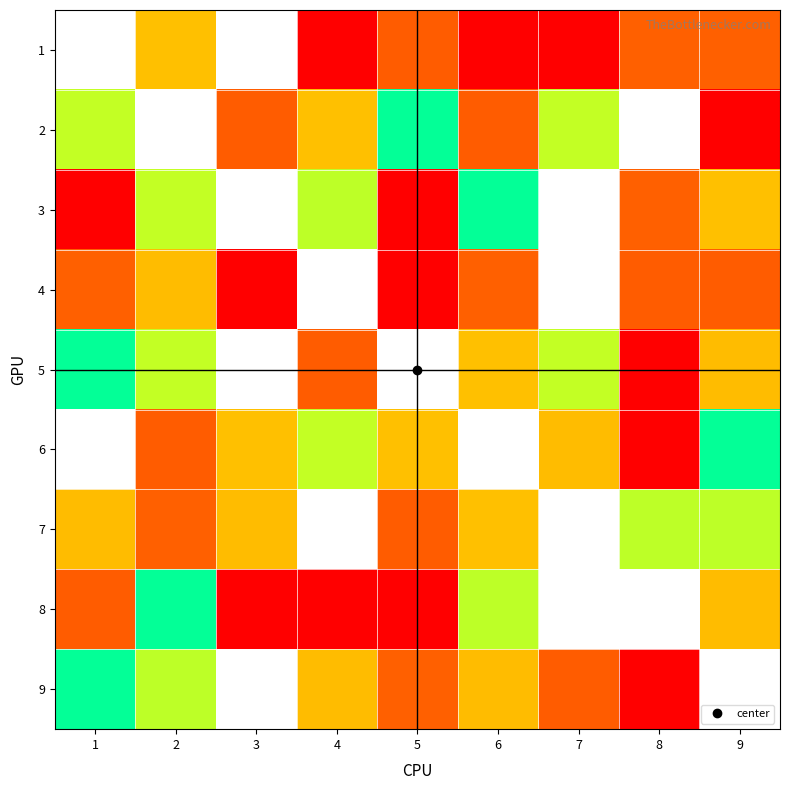

How many values in the 9 series are below 7?

4